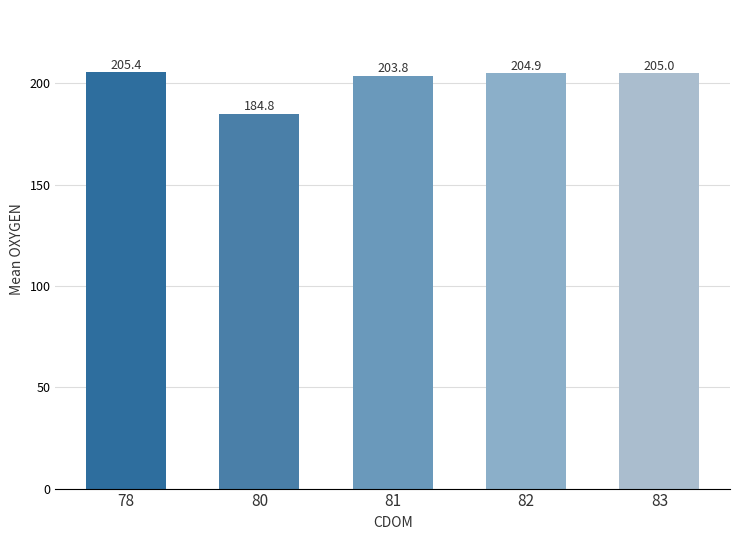

How many data points are above 204?

3